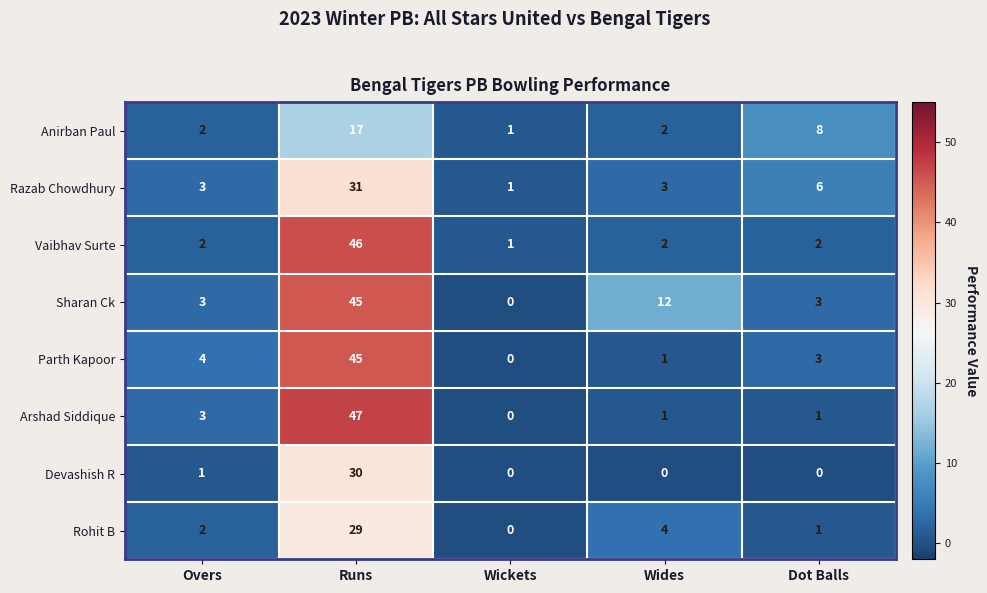

How many data points in Razab Chowdhury are less than 3?

1